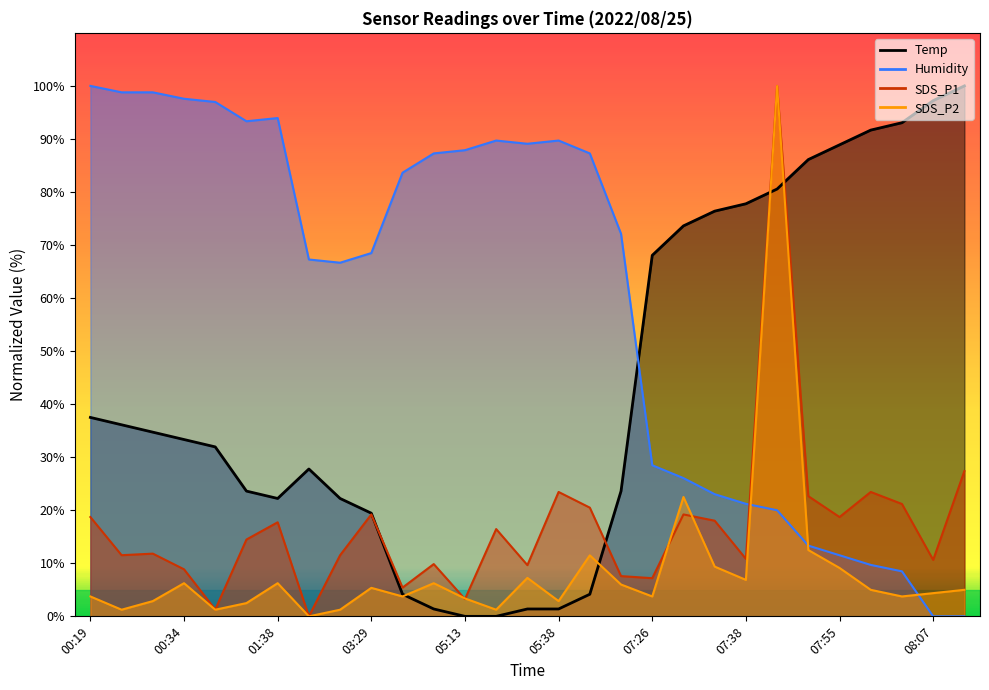

What is the maximum value shown in the chart?

100.0